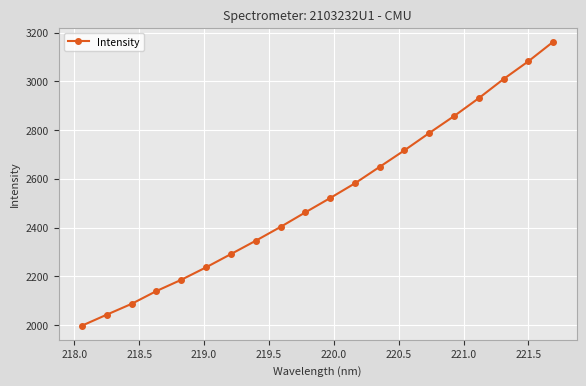

True or false: there are more than 0 points higher than both neighbors.

False